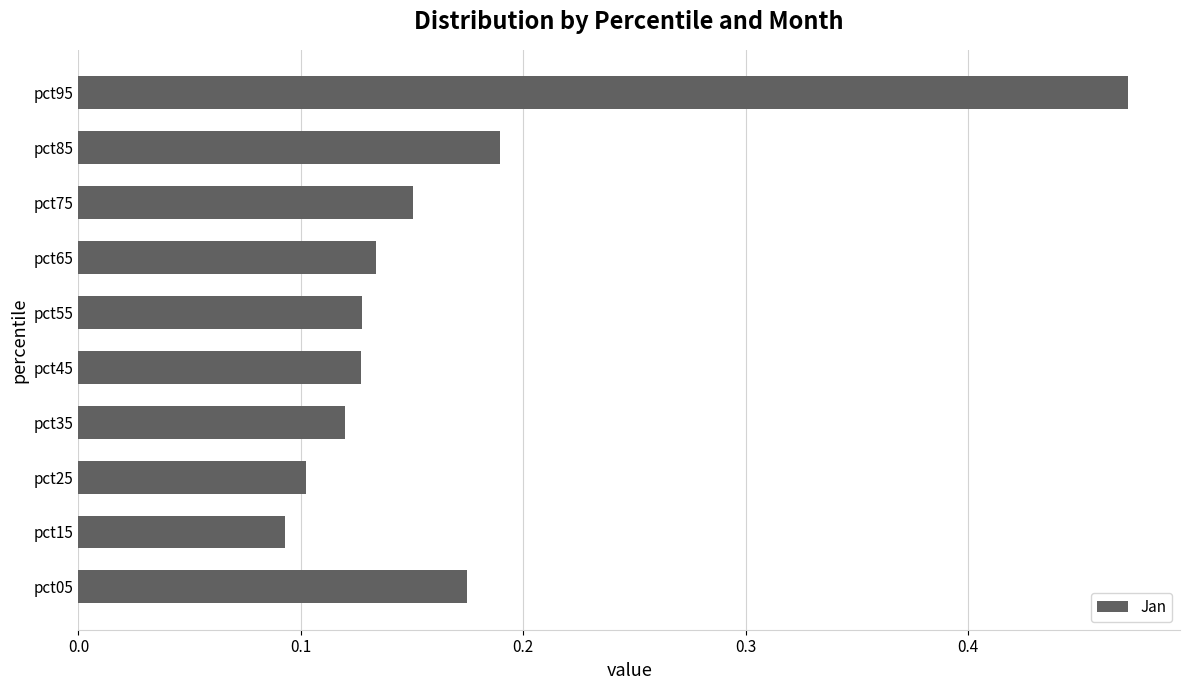

Which has a higher value, pct05 or pct95?

pct95